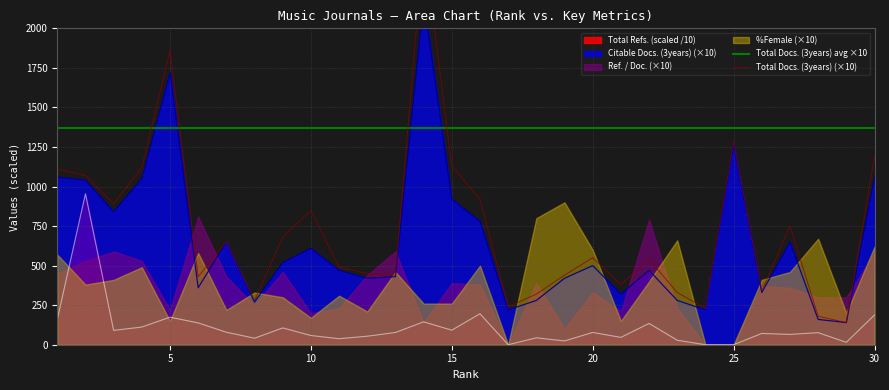

What is the highest value of the Total Docs. (3years) avg ×10 series?

1370.0